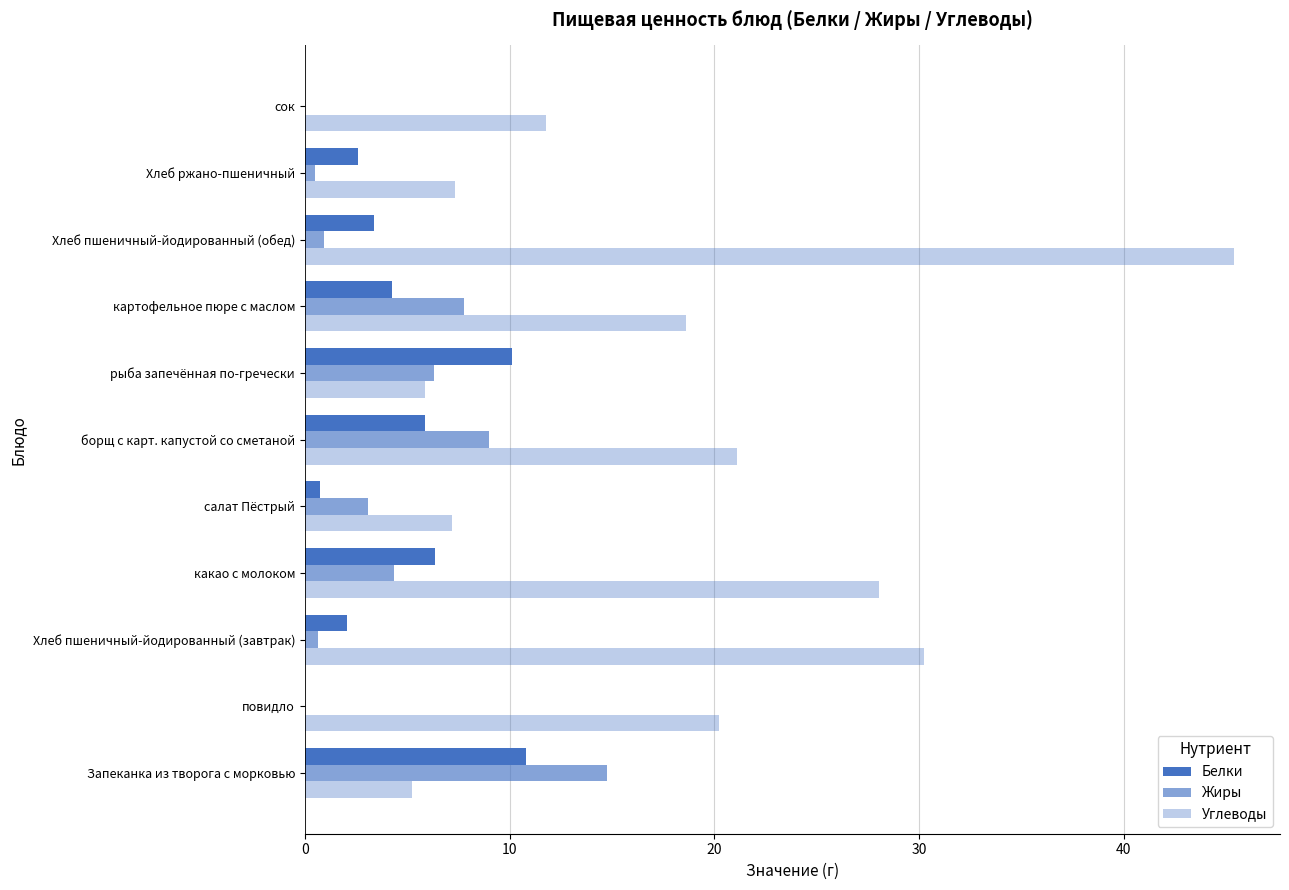

How many categories are shown in the chart?

11